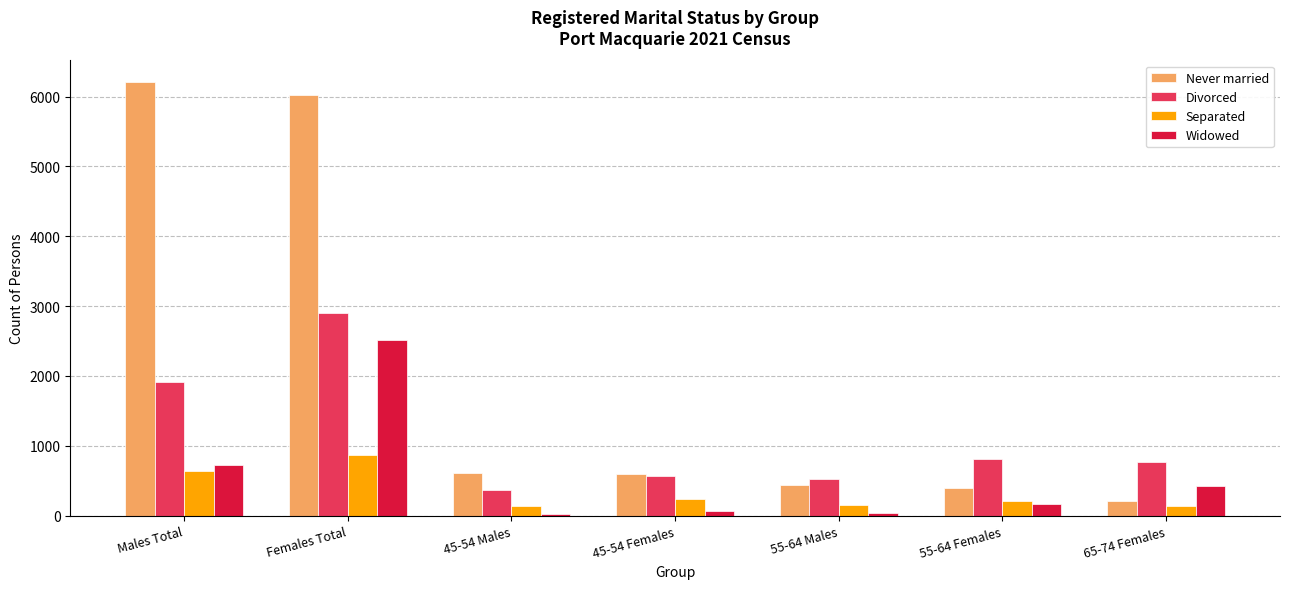

Which category has the highest value in the Separated series?

Females Total